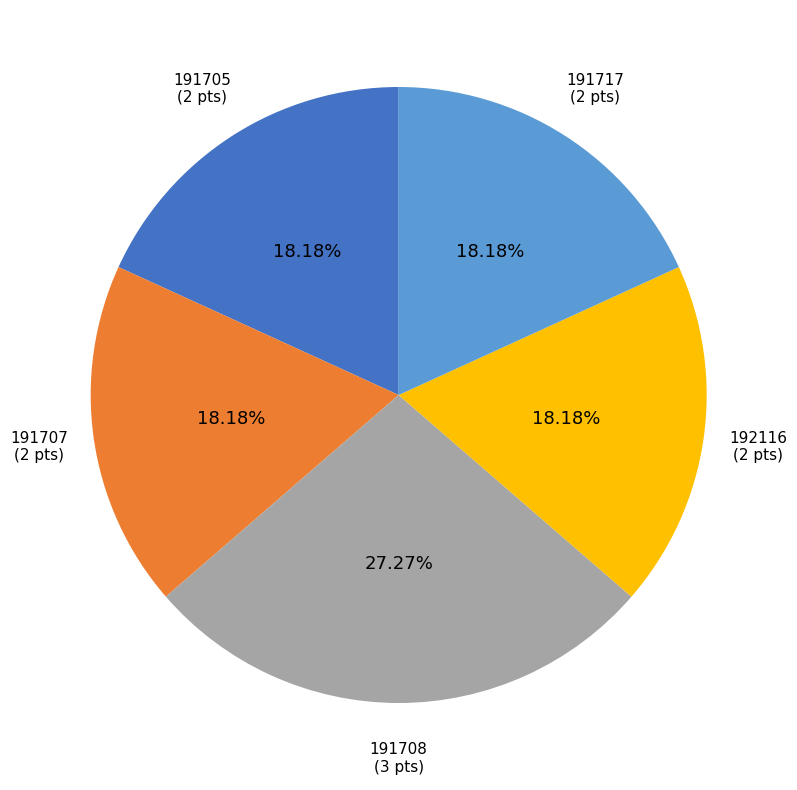

To the nearest percent, what percentage of the pie is 191708?

27%